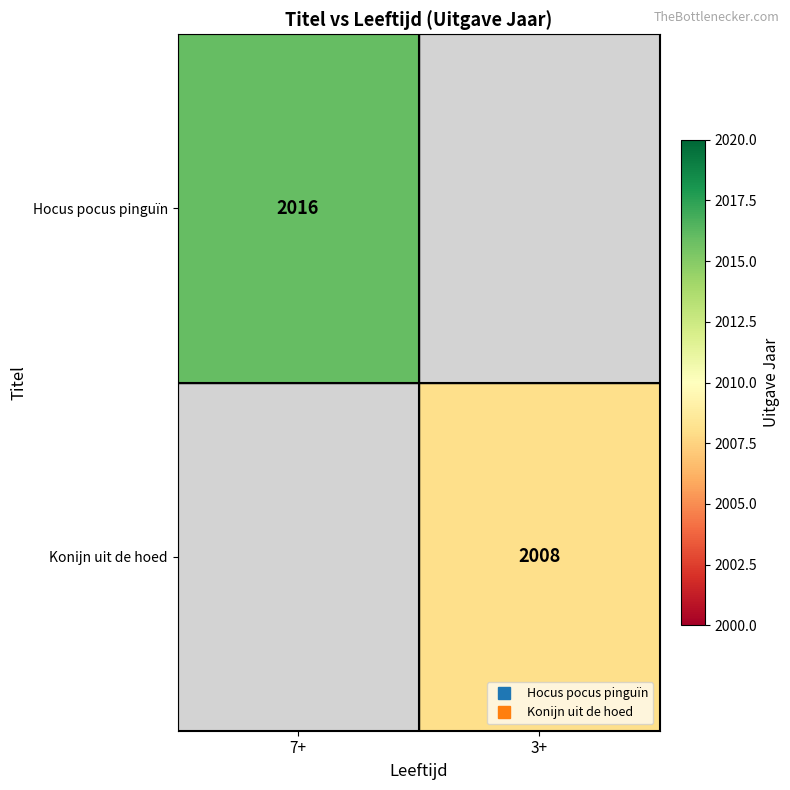

Which label corresponds to the largest value in the chart?

7+